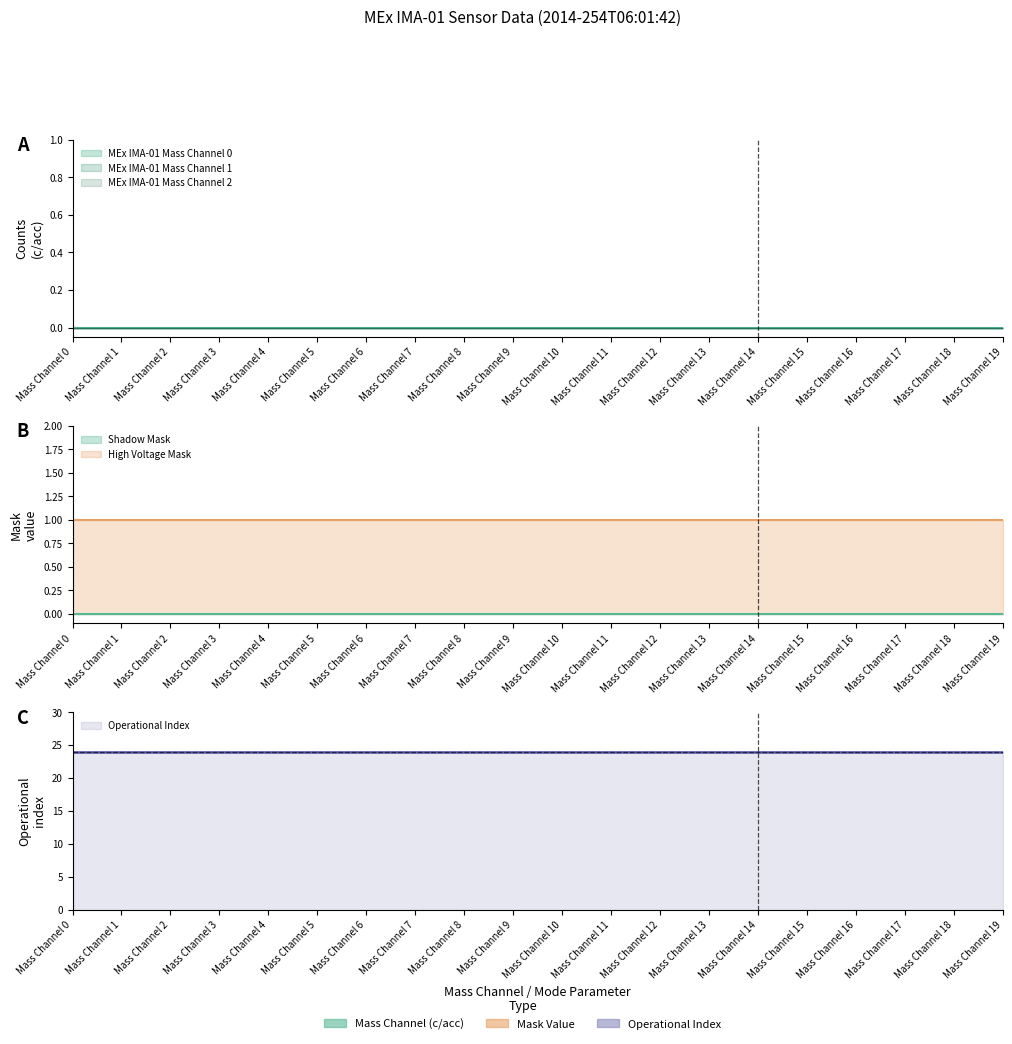

Which series has the largest total across all categories?

Operational Index